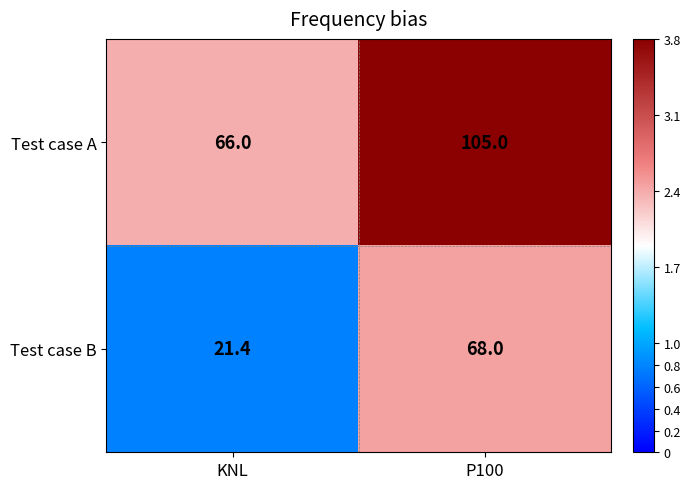

Which series has the widest spread of values?

Test case B